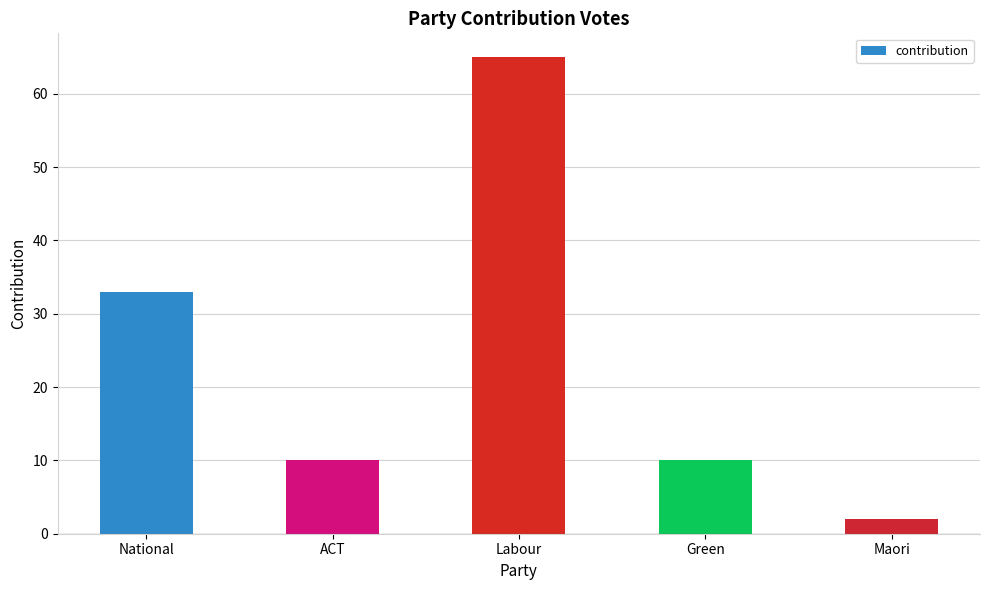

What is the label of the 1st bar from the left?

National